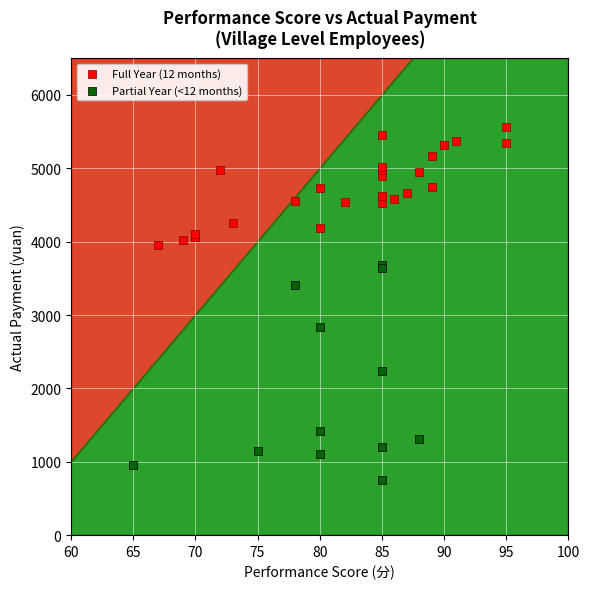

Which series contains the lowest Y value?

Partial Year (<12 months)